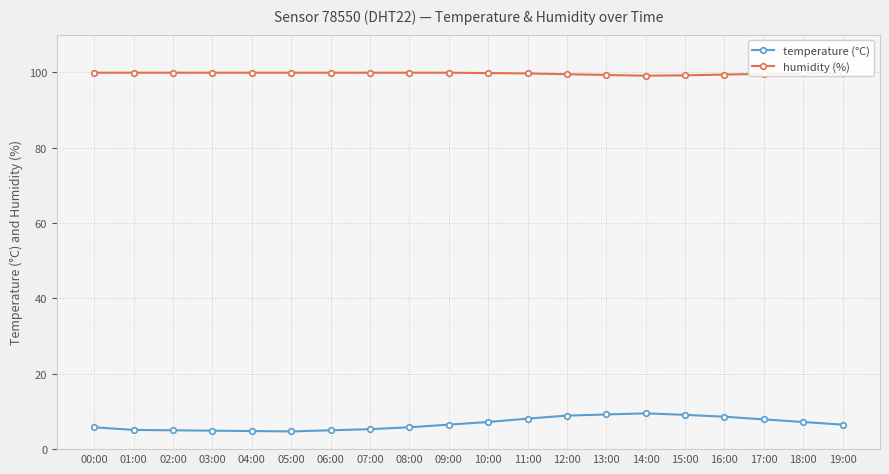

What is the value of the temperature (°C) point at the 20th from the left?

6.5